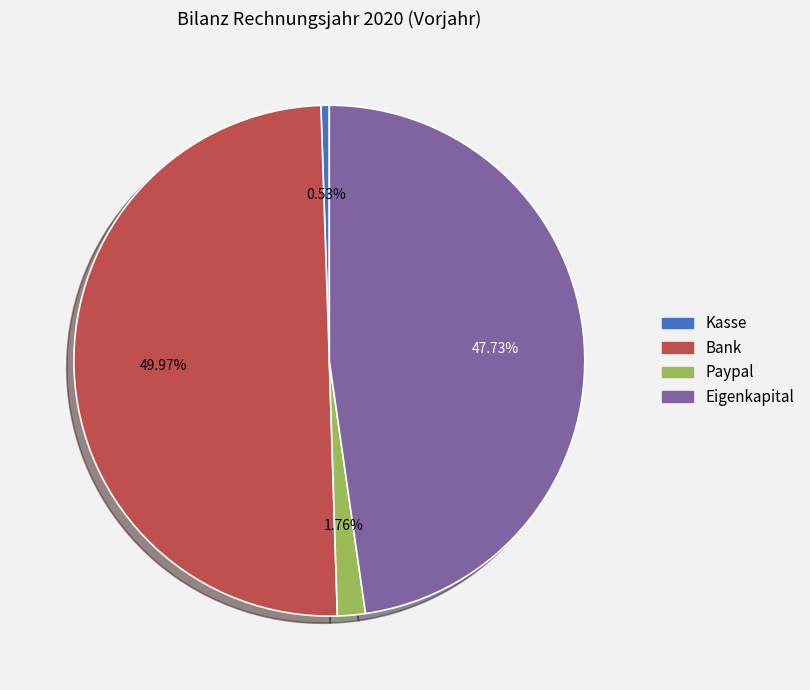

Do Paypal and Bank together represent more than half of the pie?

Yes